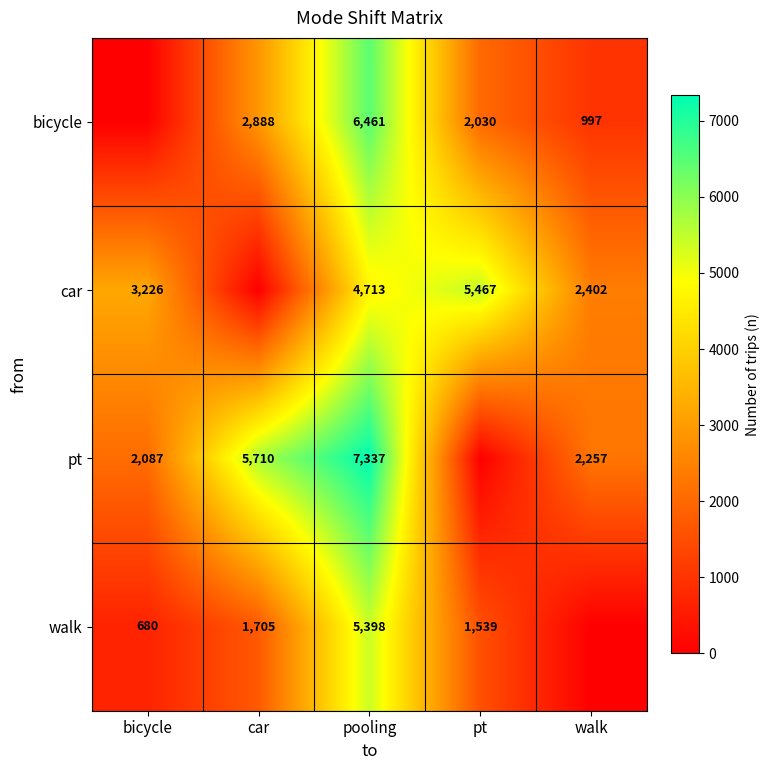

The bicycle series shows 2888 at car. True or false?

True